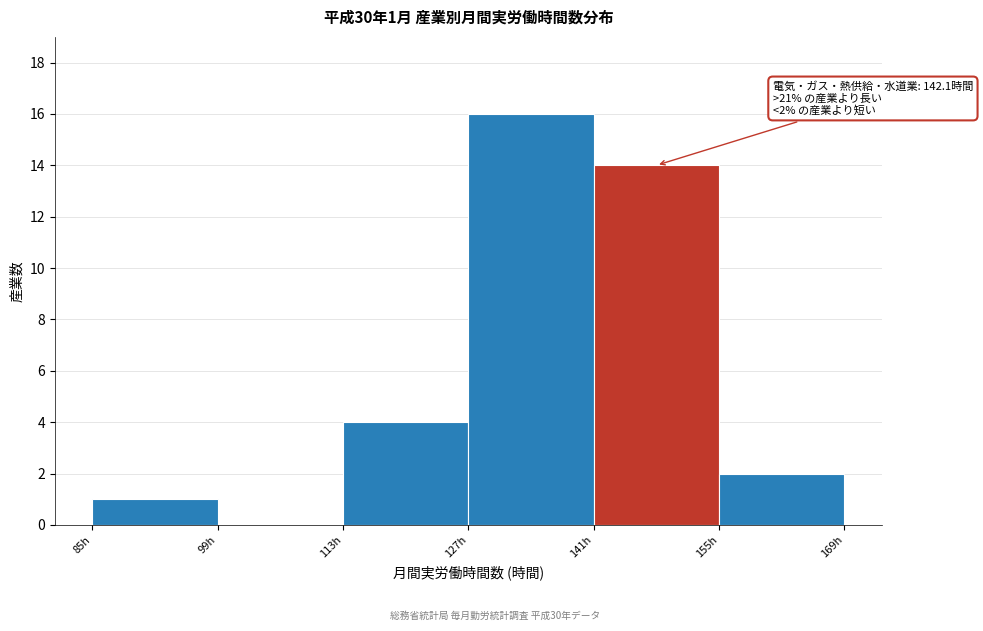

Which range on the x-axis has the tallest bar?

127 to 141